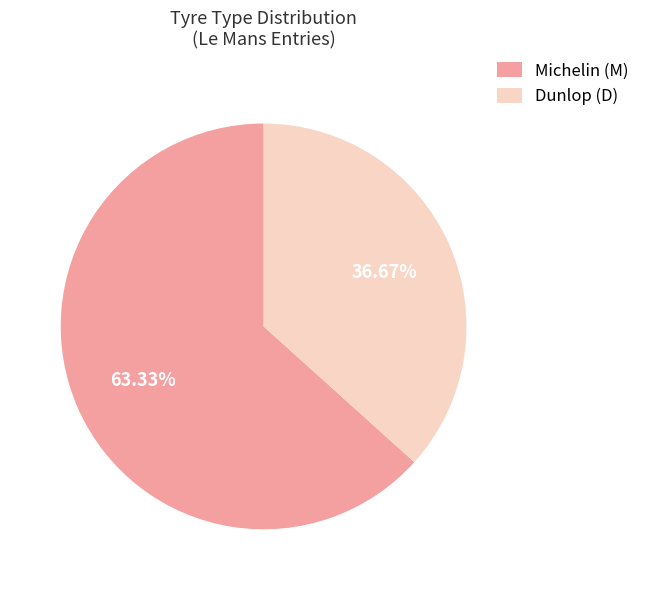

Is the sum of Michelin (M) and Dunlop (D) greater than half?

Yes